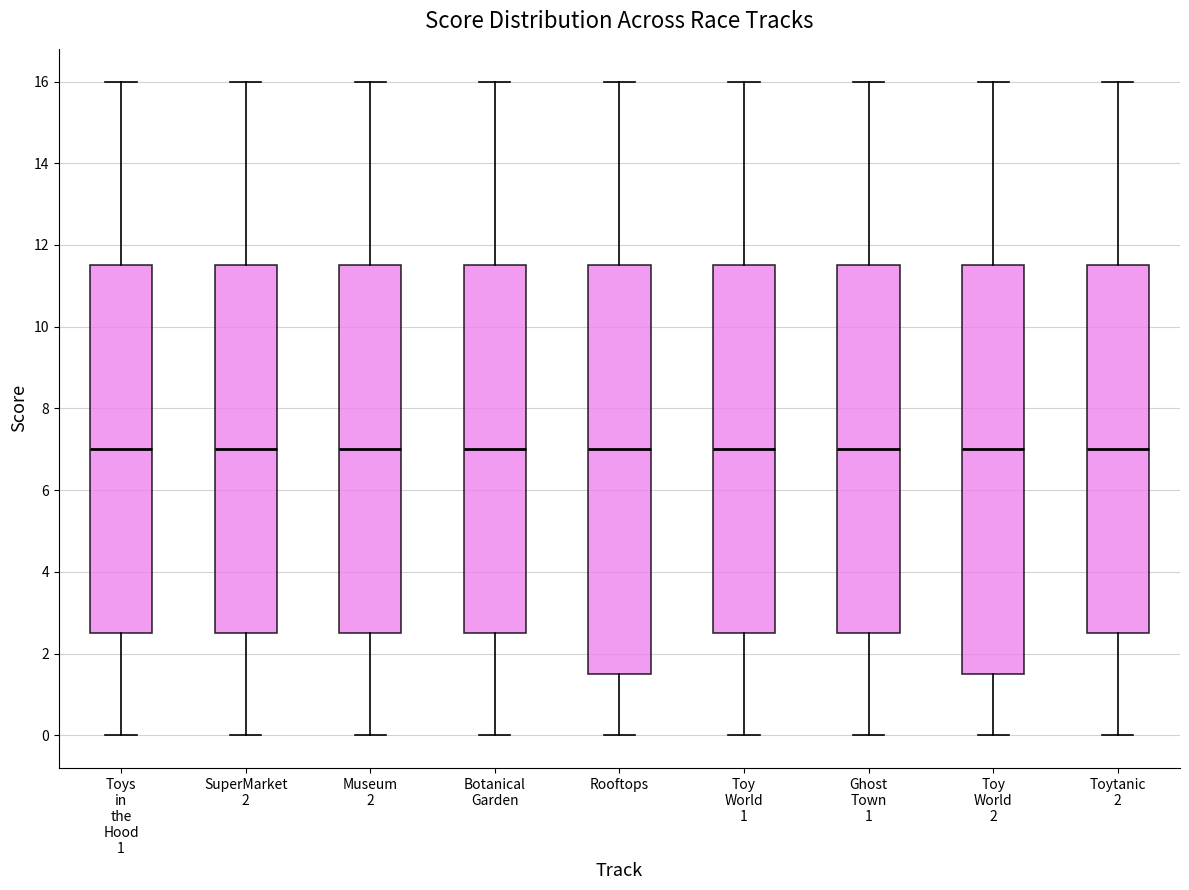

Where does the lower whisker of the box for Museum 2 end on the y-axis? The values are not printed on the chart, so give them approximately, as read against the axis.

0.0